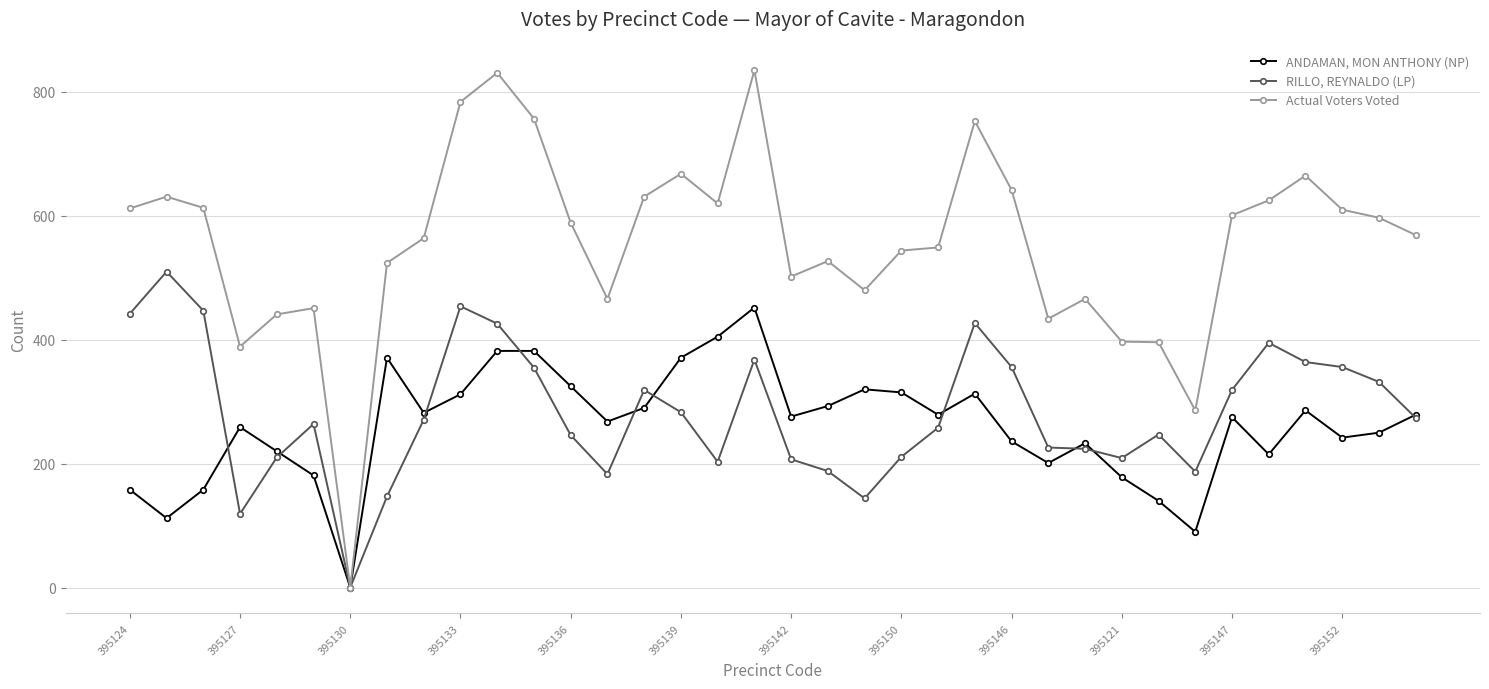

How many lines are shown in the chart?

3